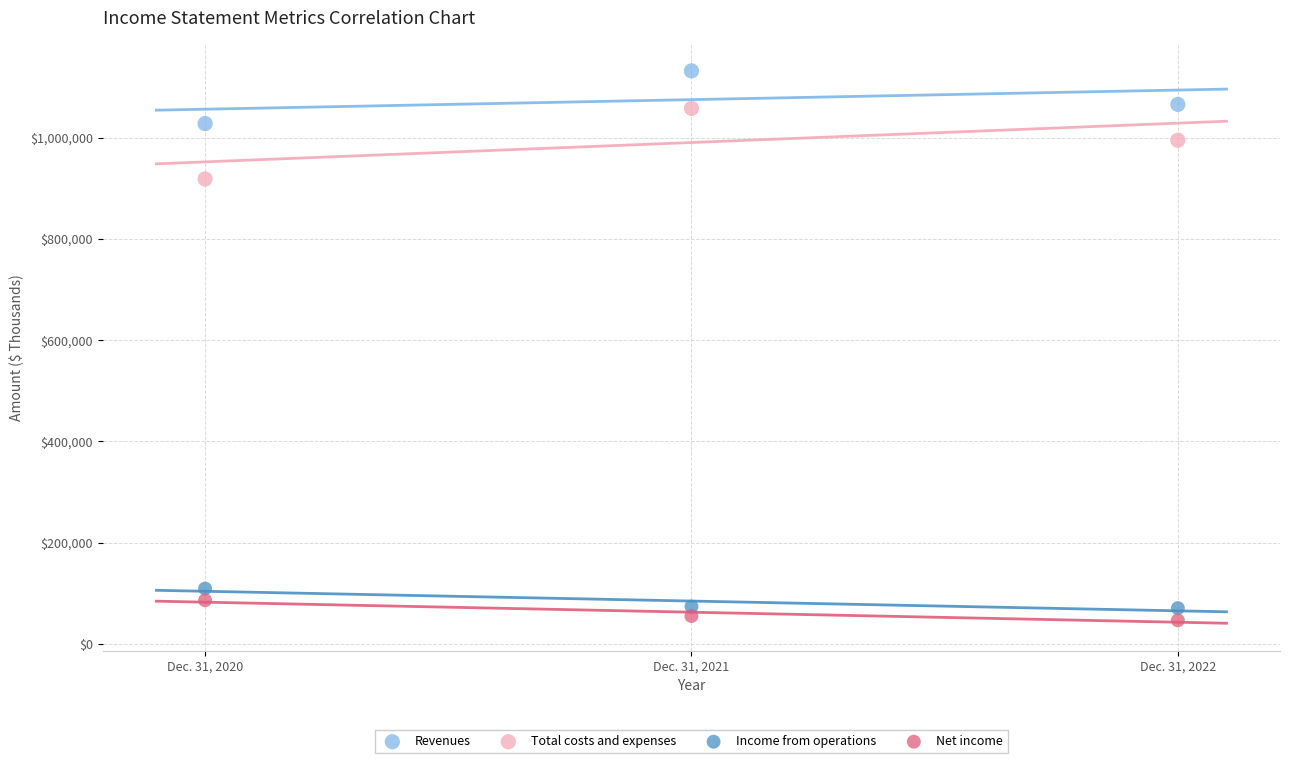

Across all series, what Y value is closest to 589178?

918269